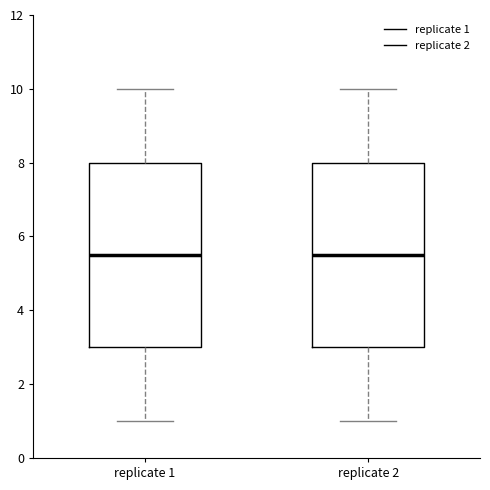

Reading left to right, transcribe this box plot: for each box, give where its median line is, the range the box spans, and where its two whiskers end, as read against the y-axis. The values are not printed on the chart, so give them approximately, as read against the axis.

replicate 1: median 5.6, box 3.0 to 8.0, whiskers 1.0 to 10.0
replicate 2: median 5.6, box 3.0 to 8.0, whiskers 1.0 to 10.0